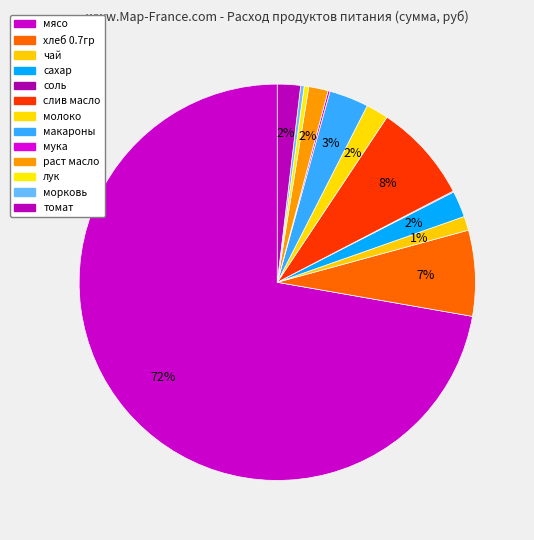

True or false: макароны accounts for 3% of the total.

True